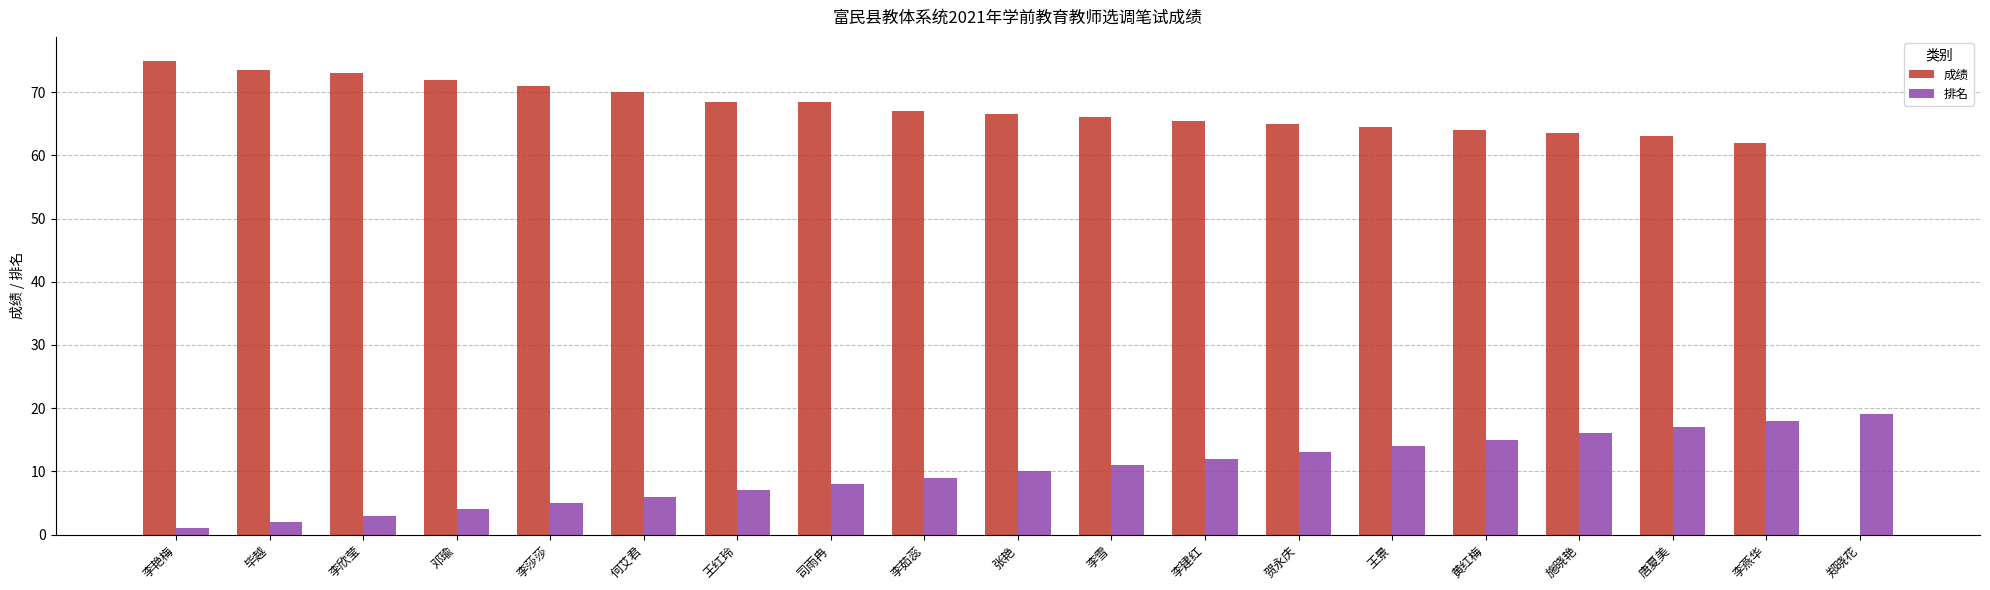

True or false: 排名 has a value of 7.0 at 王红玲.

True